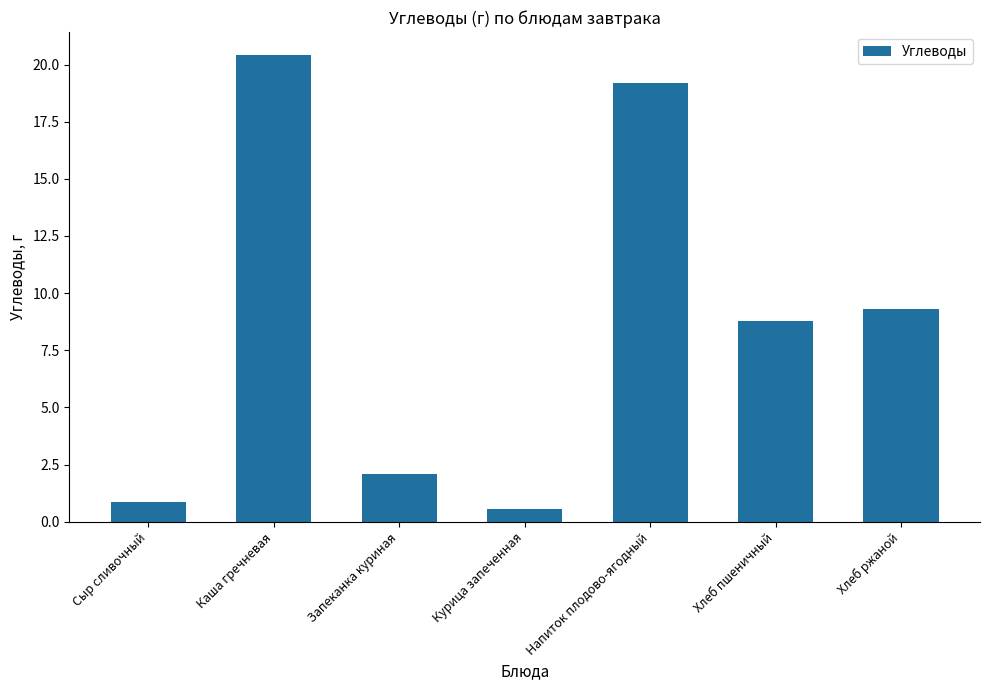

What is the change in value from Каша гречневая to Напиток плодово-ягодный?

-1.2